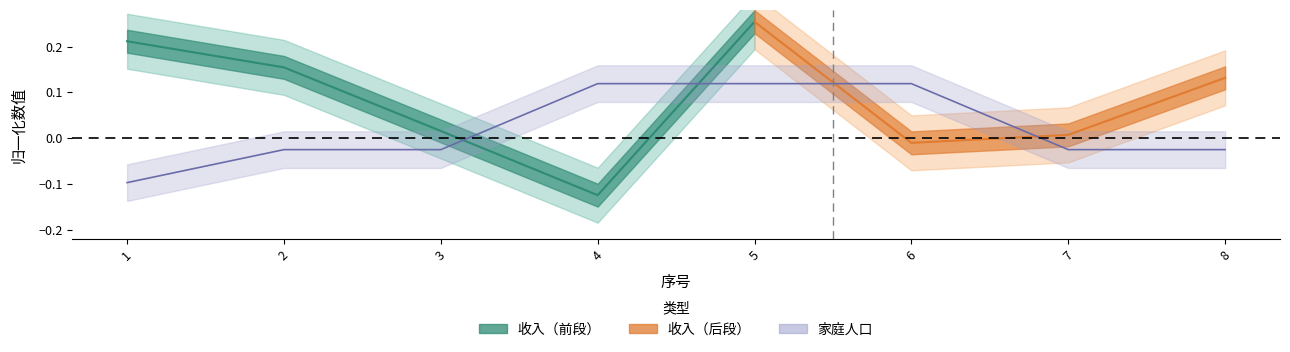

Where does the data first go above 0?

4